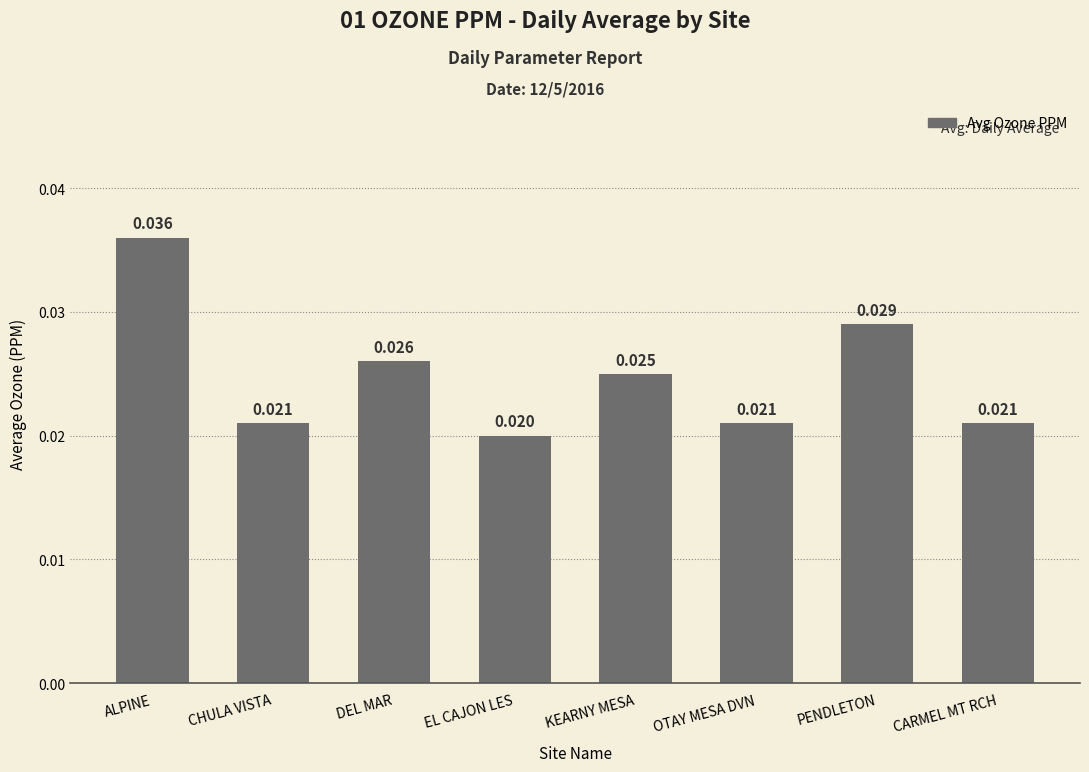

Which has a higher value, KEARNY MESA or DEL MAR?

DEL MAR